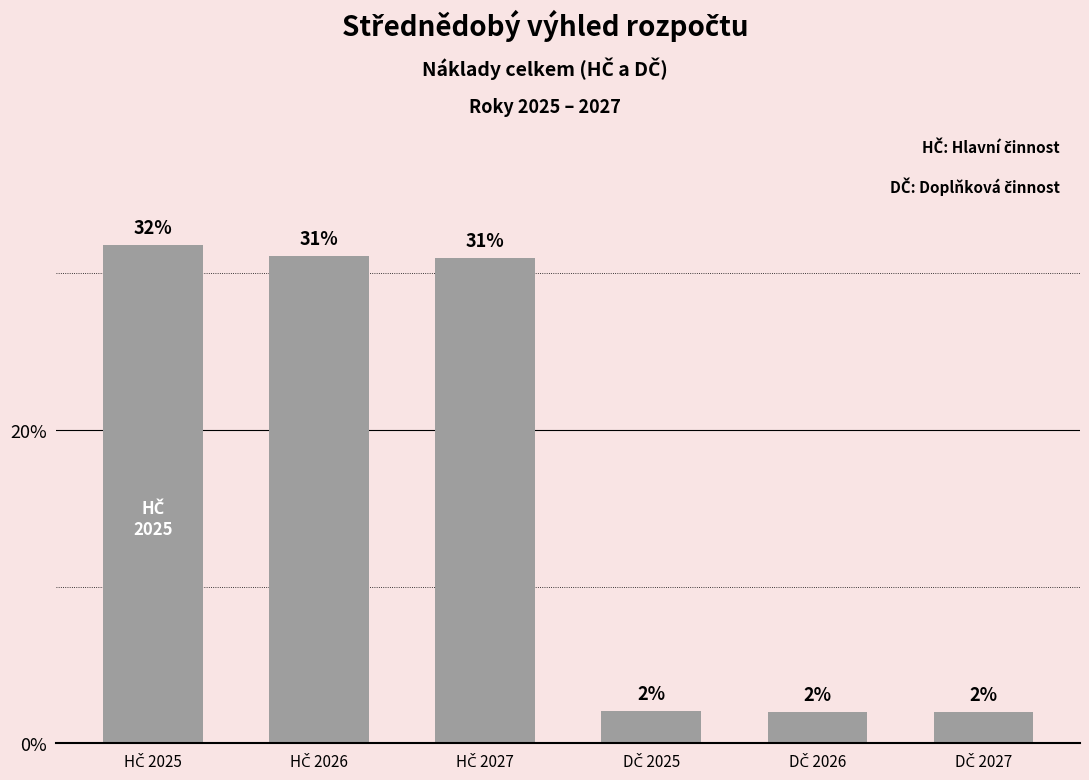

What is the value of the 5th bar from the left?

2.0